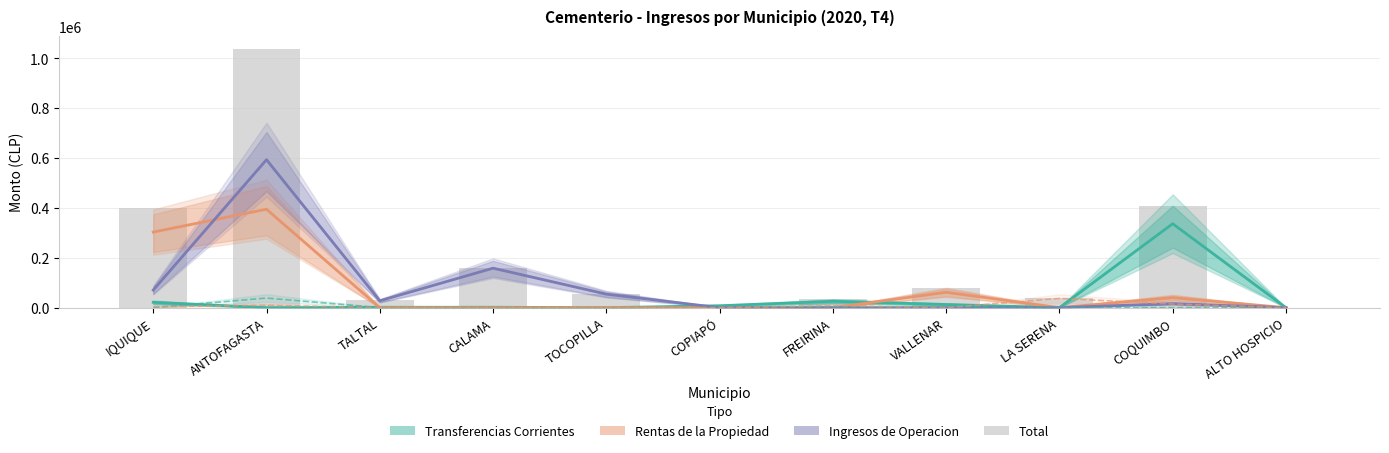

Is it true that Transferencias Corrientes equals 2186 at TALTAL?

False